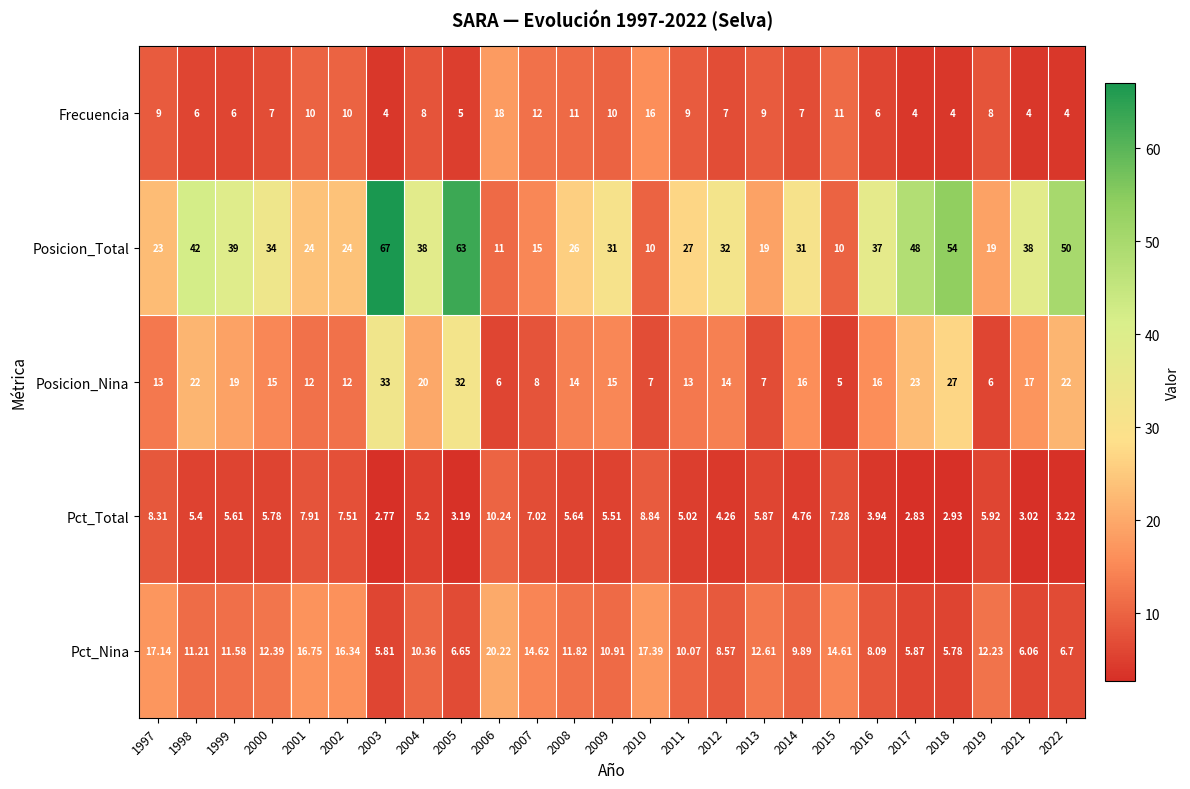

Which series has the largest total across all categories?

Posicion_Total